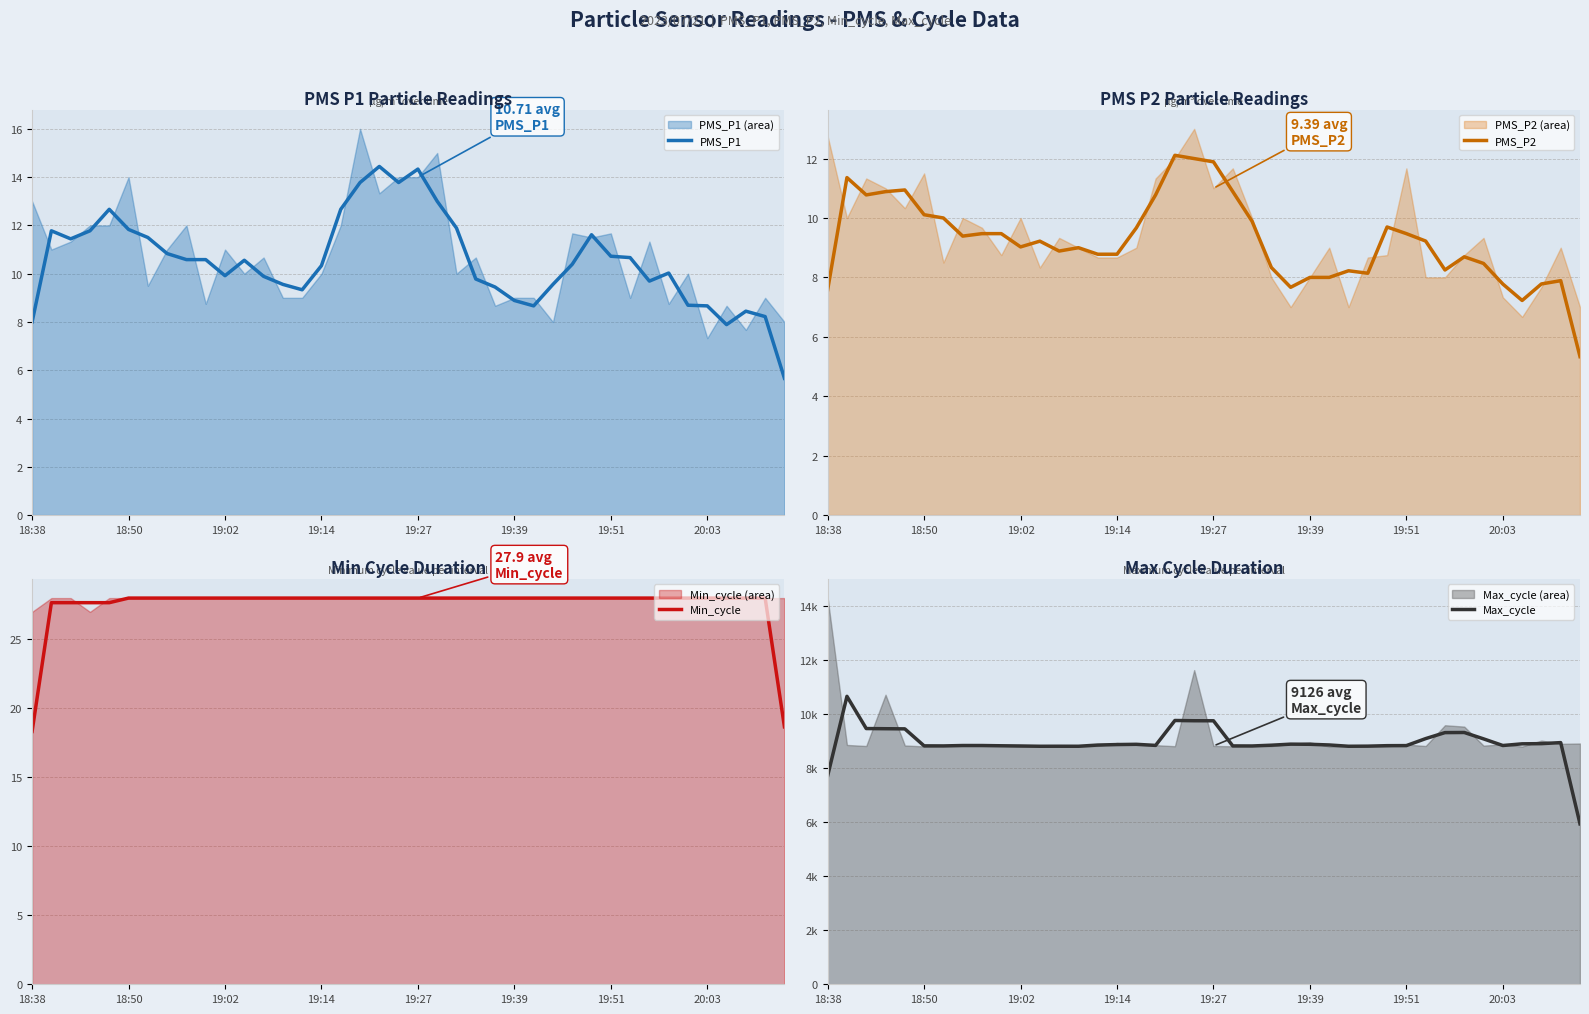

The value of PMS_P1 at 19:02 is 4.9. True or false?

False